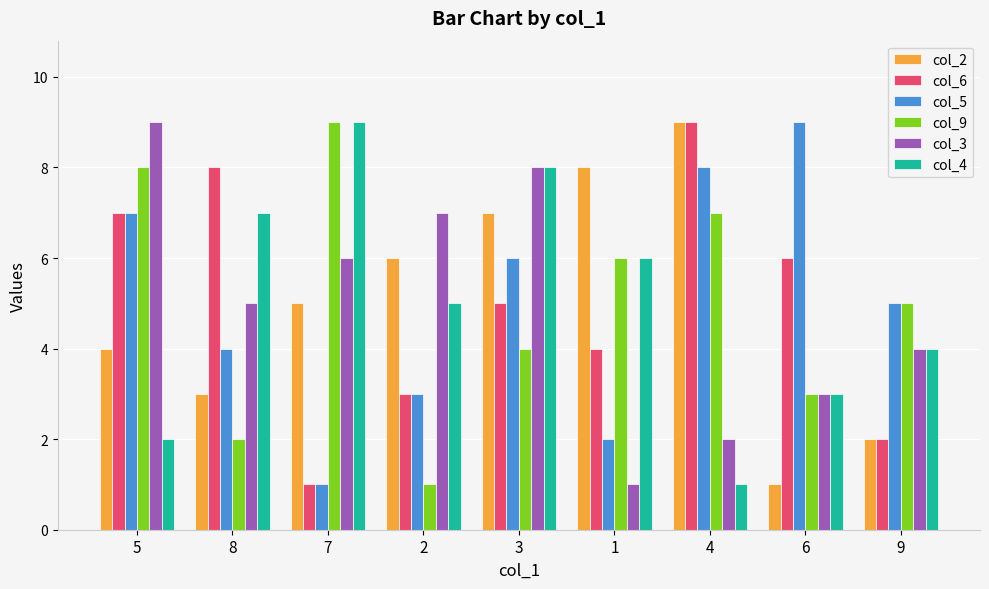

Is the value of col_3 at 5 greater than the value of col_5 at 2?

Yes